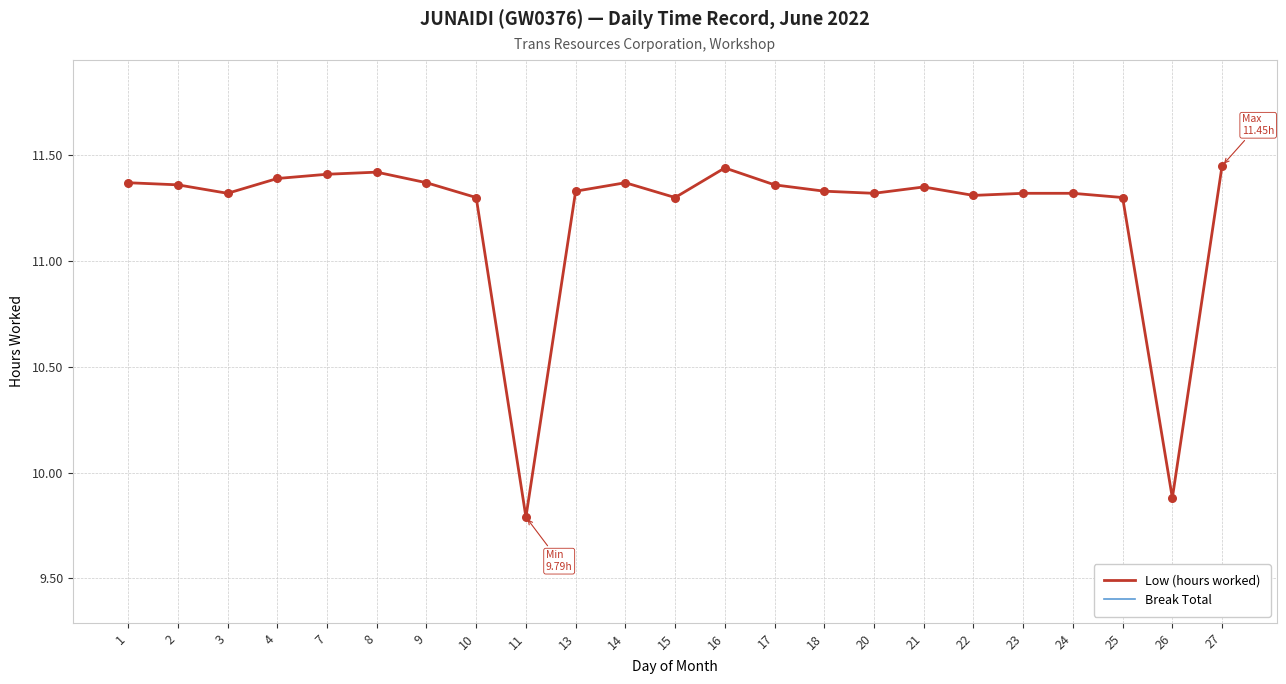

Which series has the largest total across all categories?

Low (hours worked)